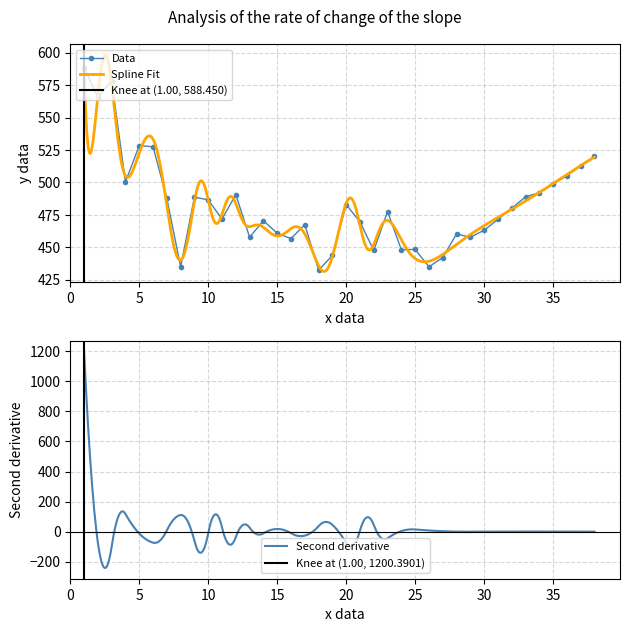

Does the chart have visible grid lines?

Yes